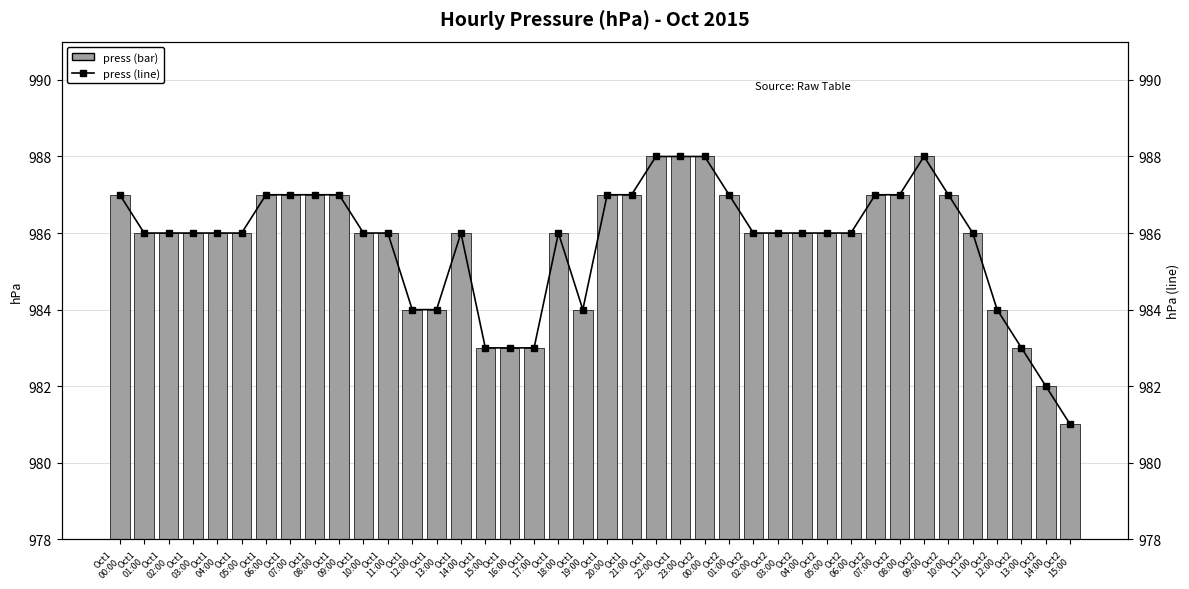

What is the approximate value of press (line) at Oct1
17:00?

983